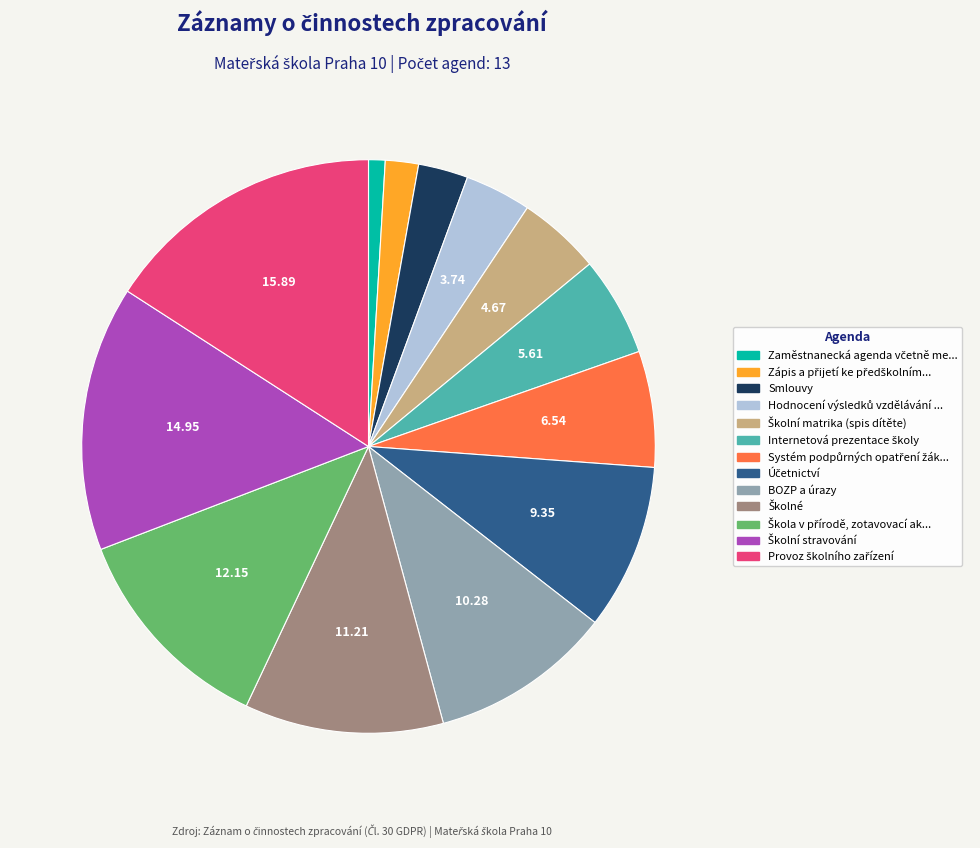

Count the number of slices in the pie.

13